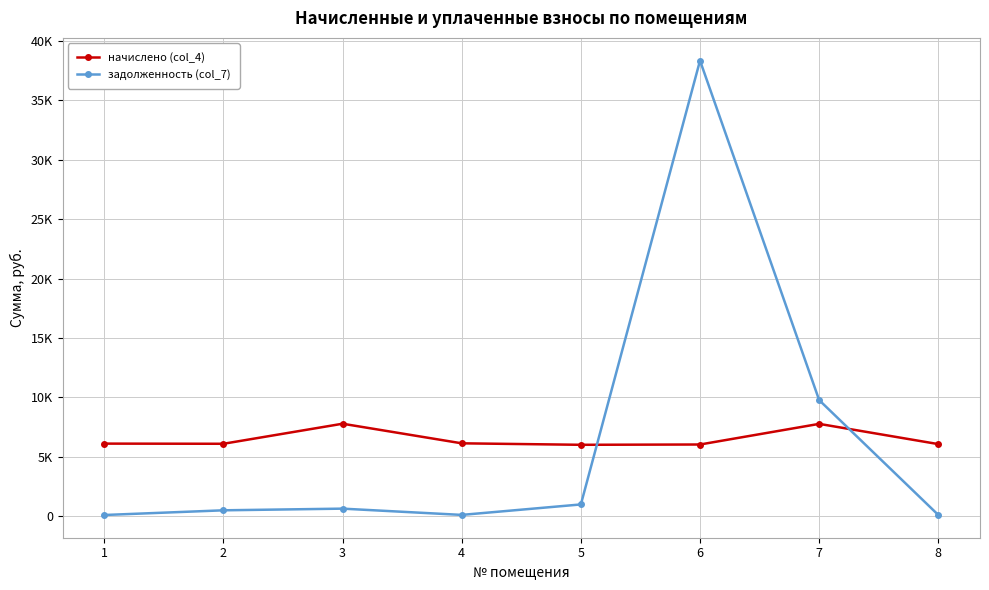

What is the average value of the задолженность (col_7) series?

6330.2